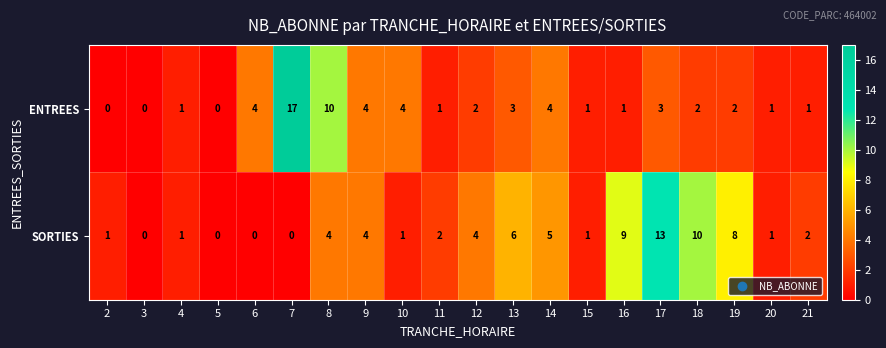

At which label is SORTIES closest to 6?

13